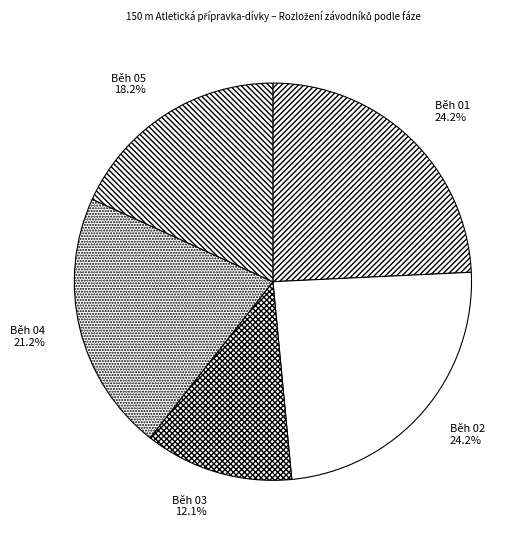

True or false: Běh 03 accounts for 22% of the total.

False